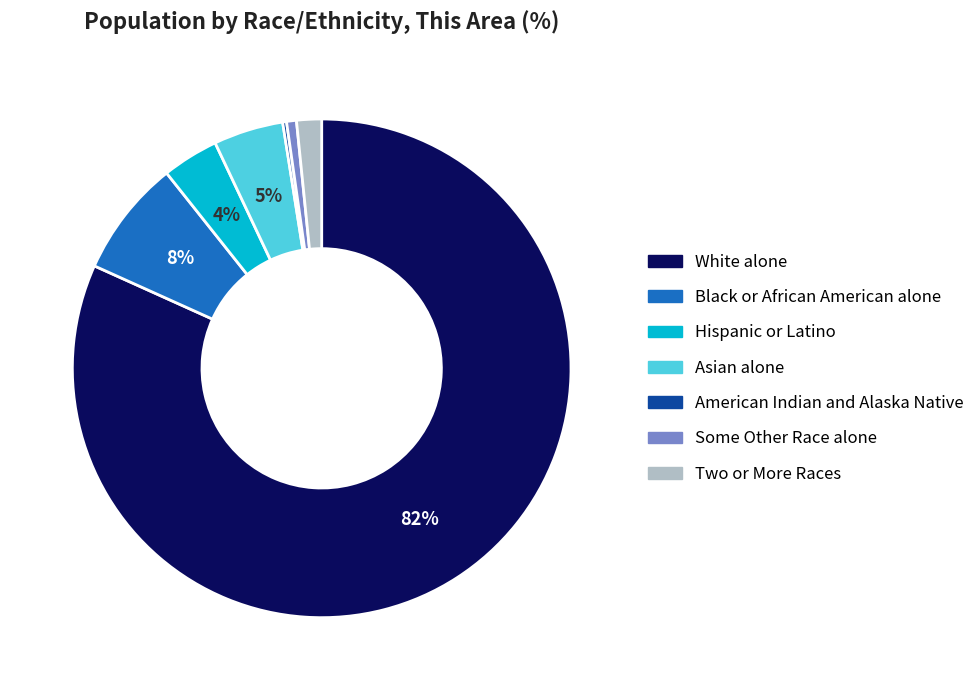

To the nearest percent, what is the average slice percentage?

14%